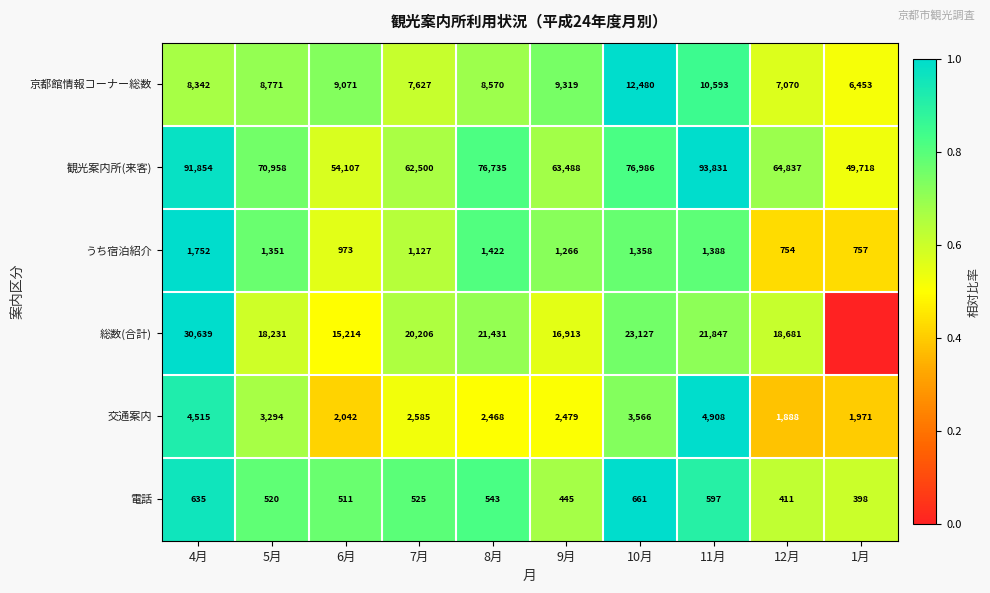

Is the value of 電話 at 9月 greater than the value of 観光案内所(来客) at 4月?

No